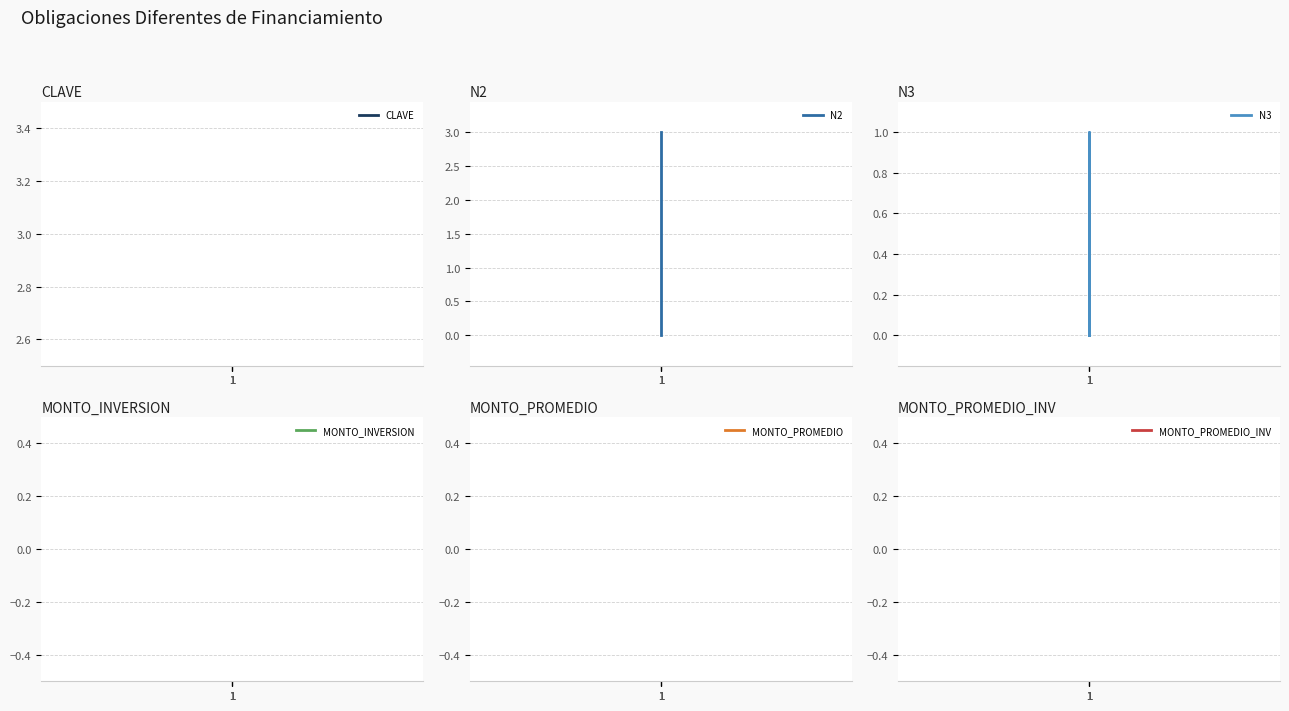

Does the chart display data point markers on the line(s)?

No